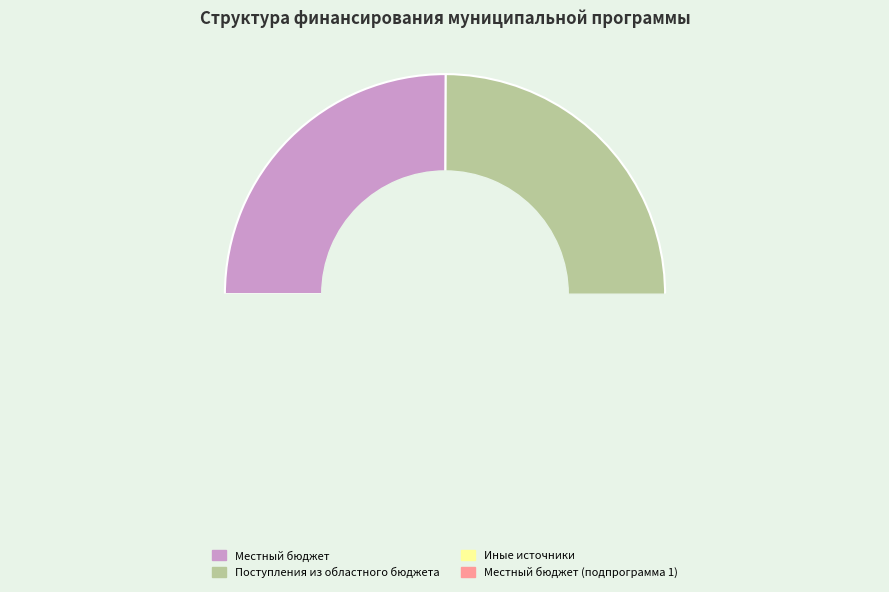

What is the smallest slice in the pie chart?

Местный бюджет (подпрограмма 1)